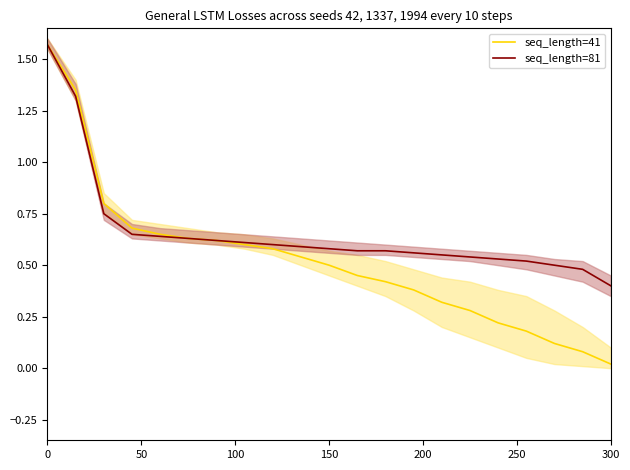

Is it true that seq_length=81 equals 0.2 at 300?

False